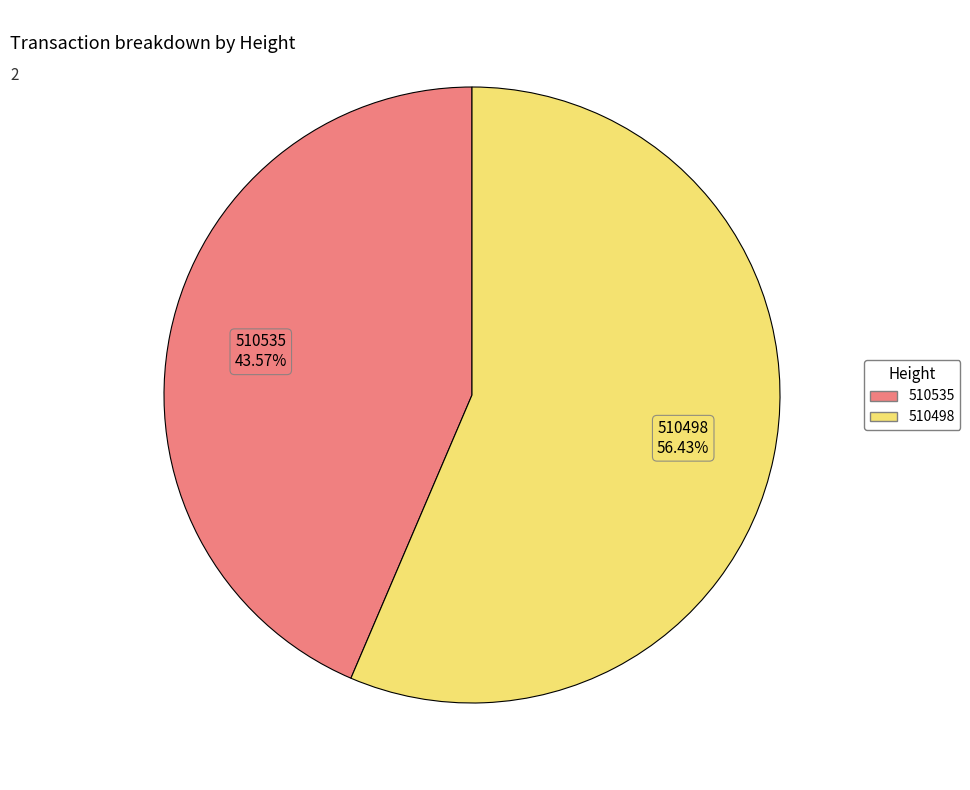

What is the total percentage of 510498 and 510535?

100.0%